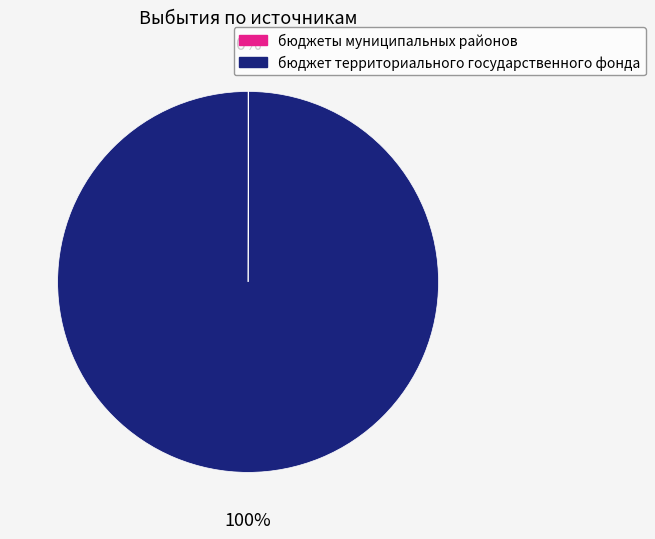

To the nearest percent, what is the difference between the largest and smallest slice percentages?

100%